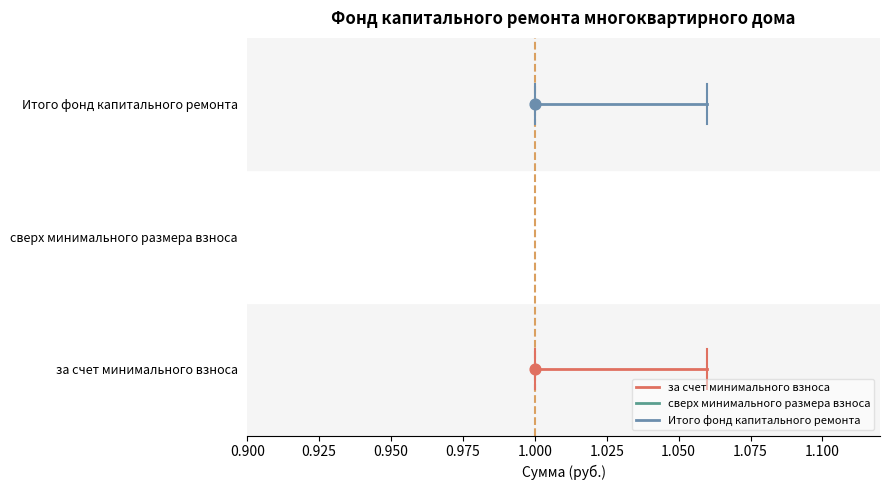

Which series has the largest total across all categories?

Итого фонд капитального ремонта